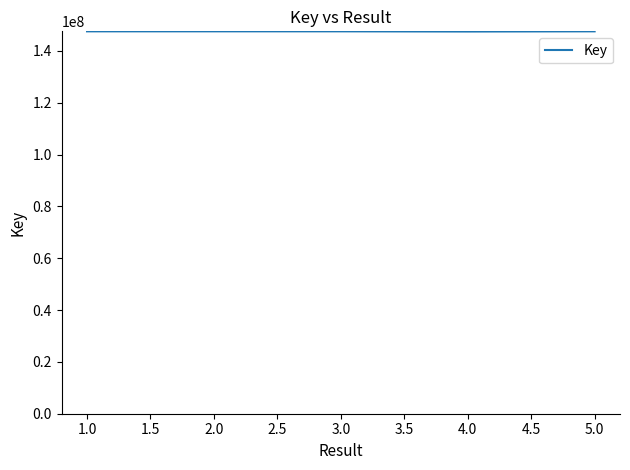

Approximately how many times larger is the value at 4.0 compared to 3.0?

1.0